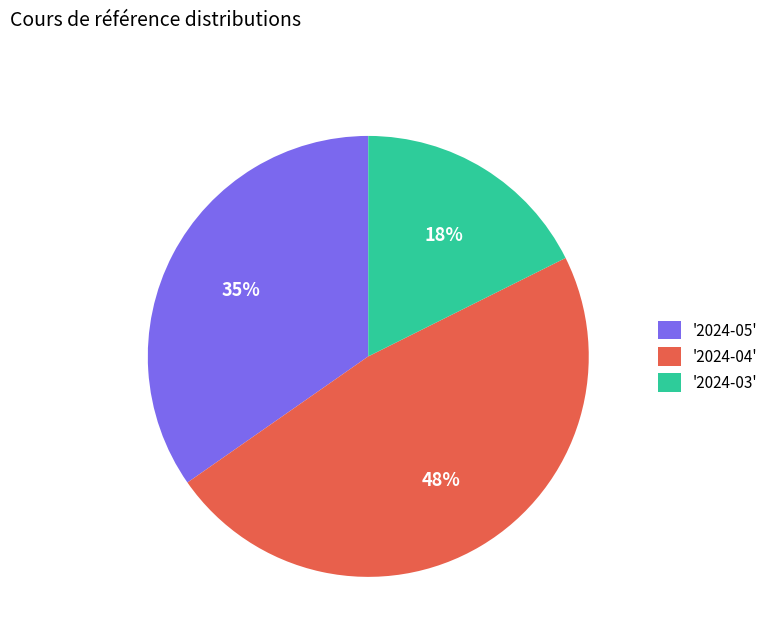

Is it true that '2024-04' is 48% of the pie?

True